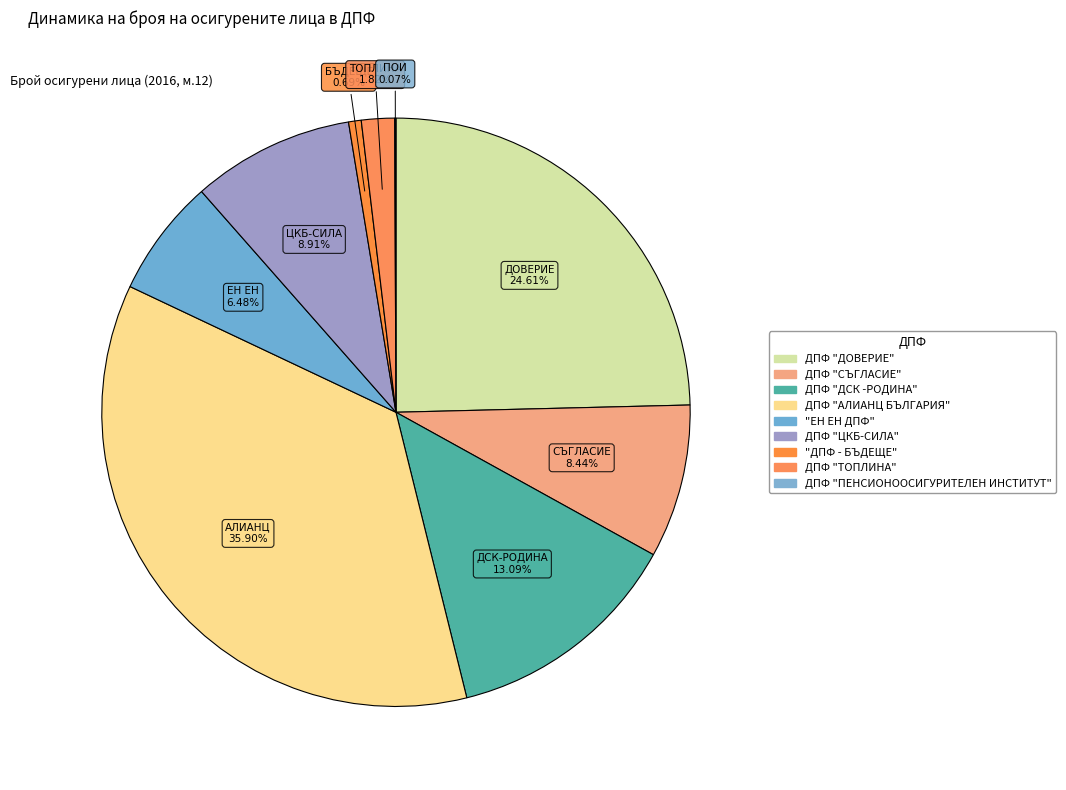

Does ДПФ "АЛИАНЦ БЪЛГАРИЯ" account for over 50% of the chart?

No